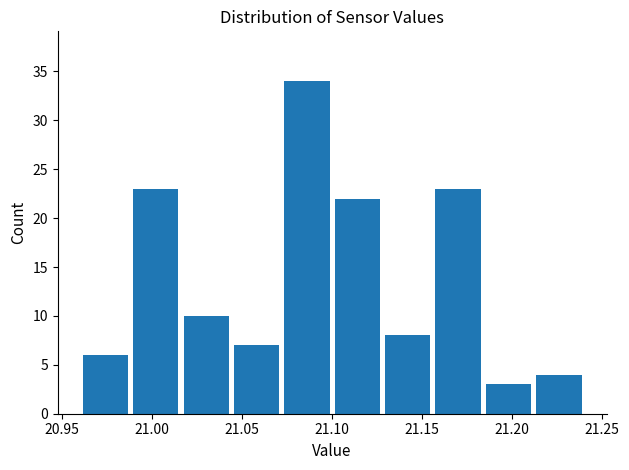

Reading left to right, transcribe this chart: for each bar, give the range it covers on the x-axis and its height. Neither the bar edges nor the heights are printed on the chart, so give them approximately, as read against the axes.

20.960 to 20.988: 6
20.988 to 21.016: 23
21.016 to 21.044: 10
21.044 to 21.072: 7
21.072 to 21.100: 34
21.100 to 21.128: 22
21.128 to 21.156: 8
21.156 to 21.184: 23
21.184 to 21.212: 3
21.212 to 21.240: 4